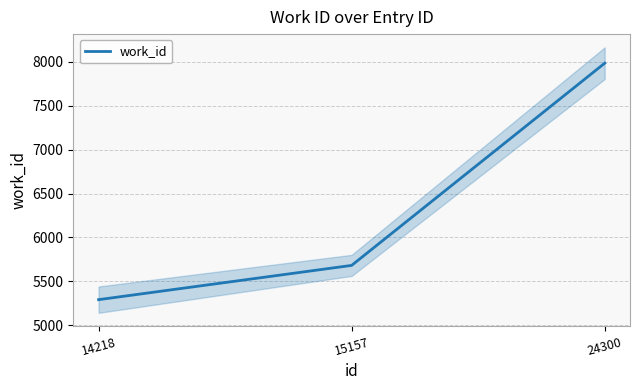

How many series are shown in this chart?

1